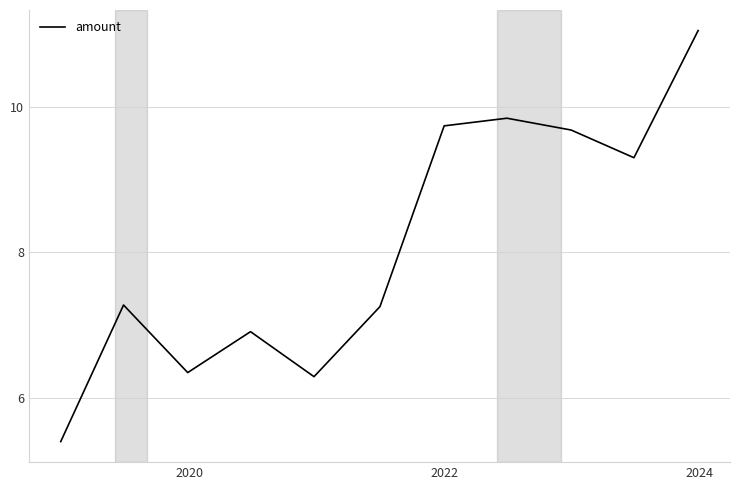

What is the difference between the maximum and minimum values?

5.7